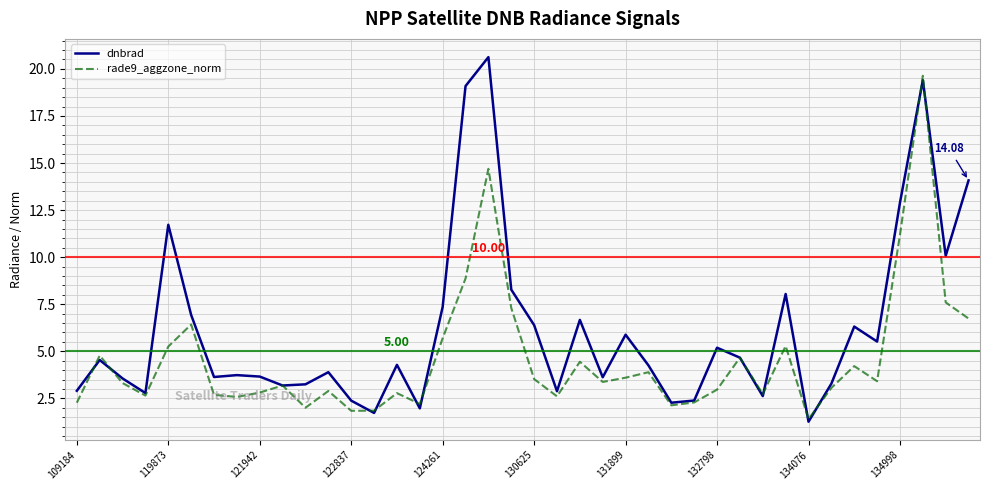

What is the difference between the maximum and minimum values in the dnbrad series?

19.4